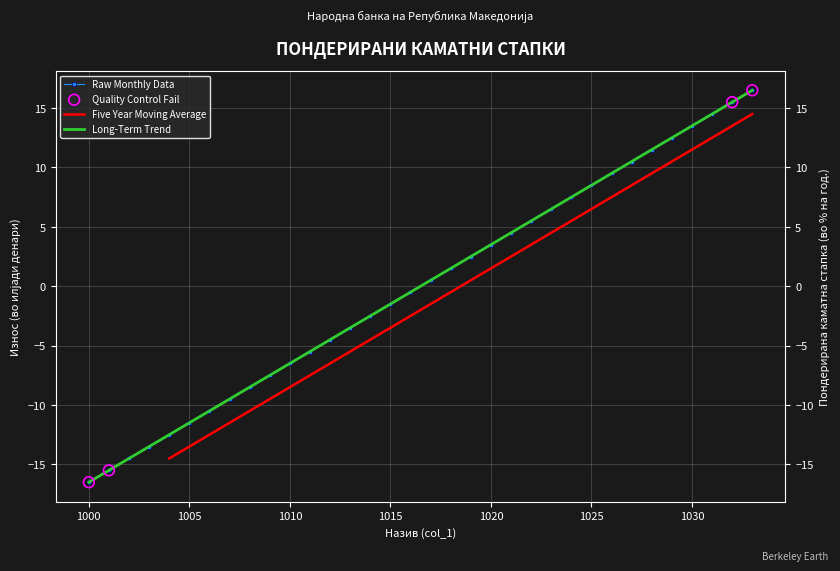

Which series has the largest total across all categories?

Raw Monthly Data